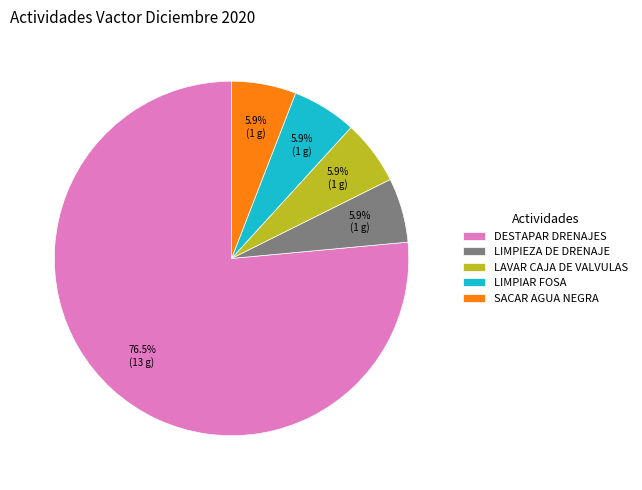

To the nearest percent, what is the combined percentage of DESTAPAR DRENAJES and LIMPIEZA DE DRENAJE?

82%